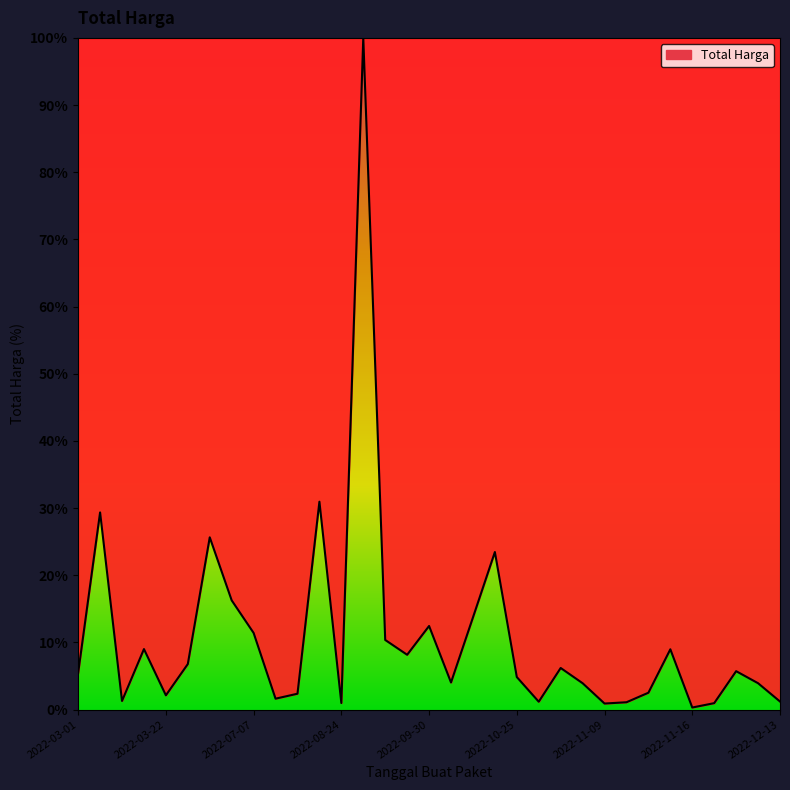

How many data points does each series have?

33